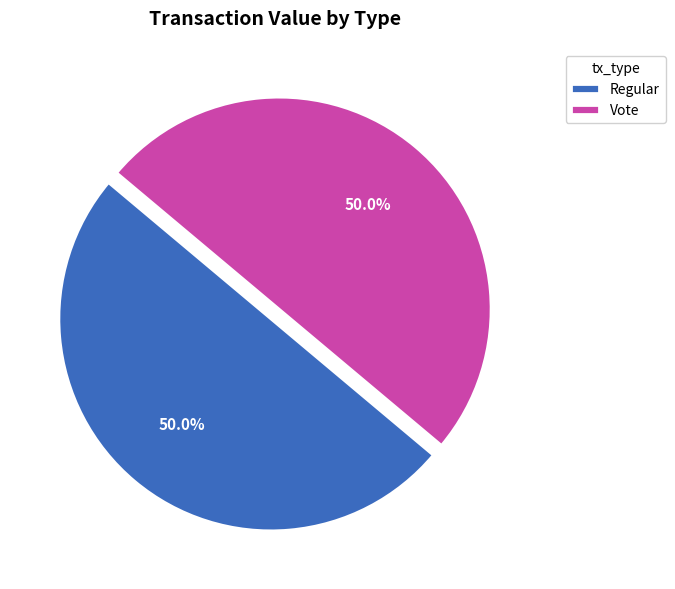

What portion of the pie excludes Regular?

50.0%